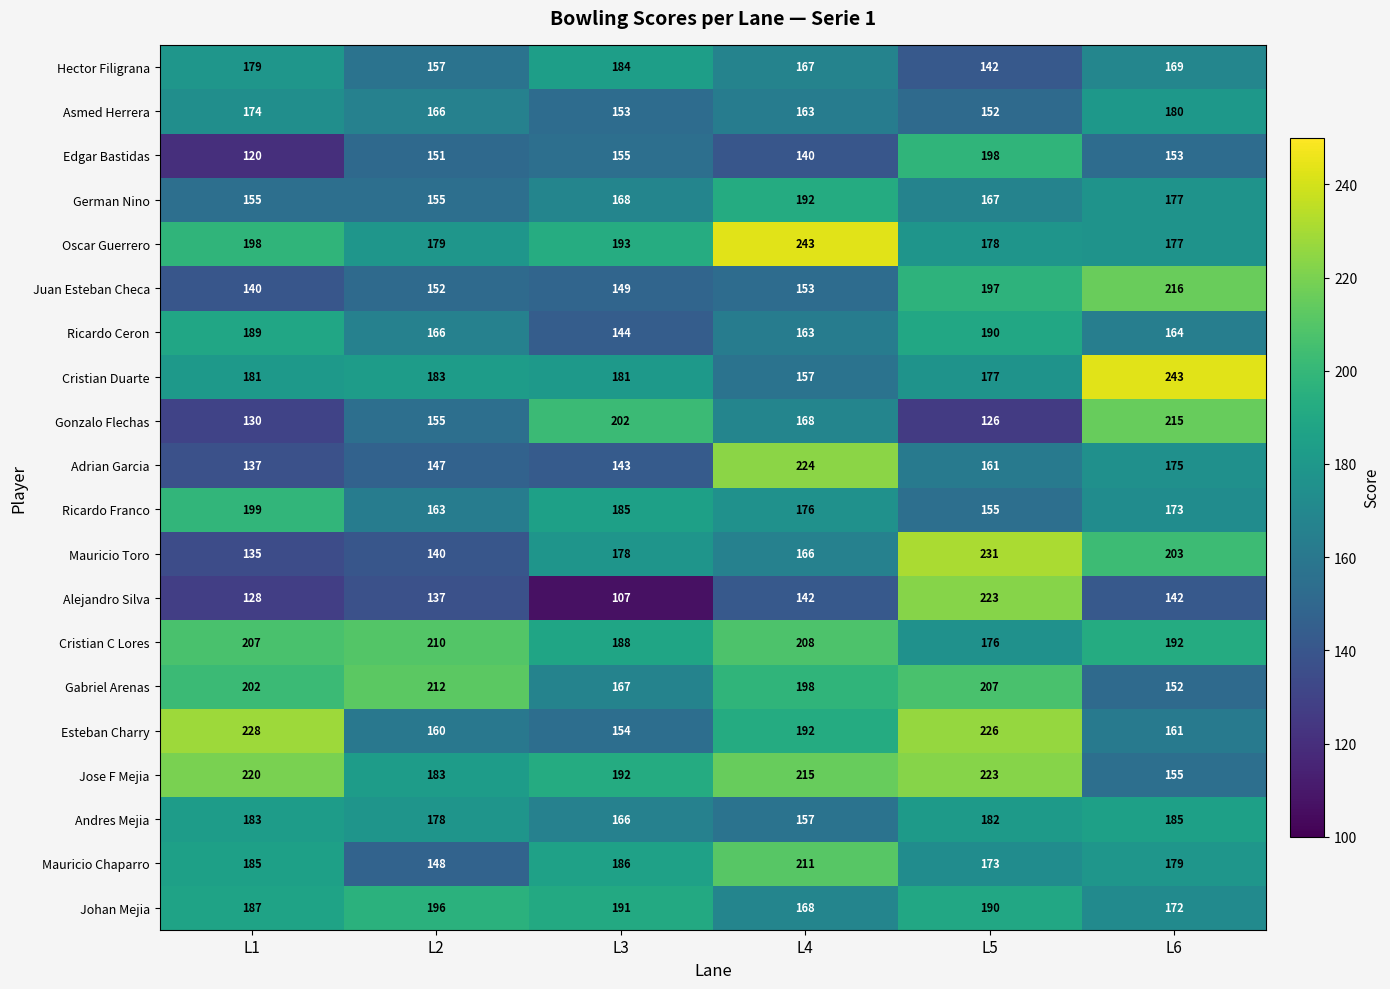

What is the sum of all Esteban Charry values?

1121